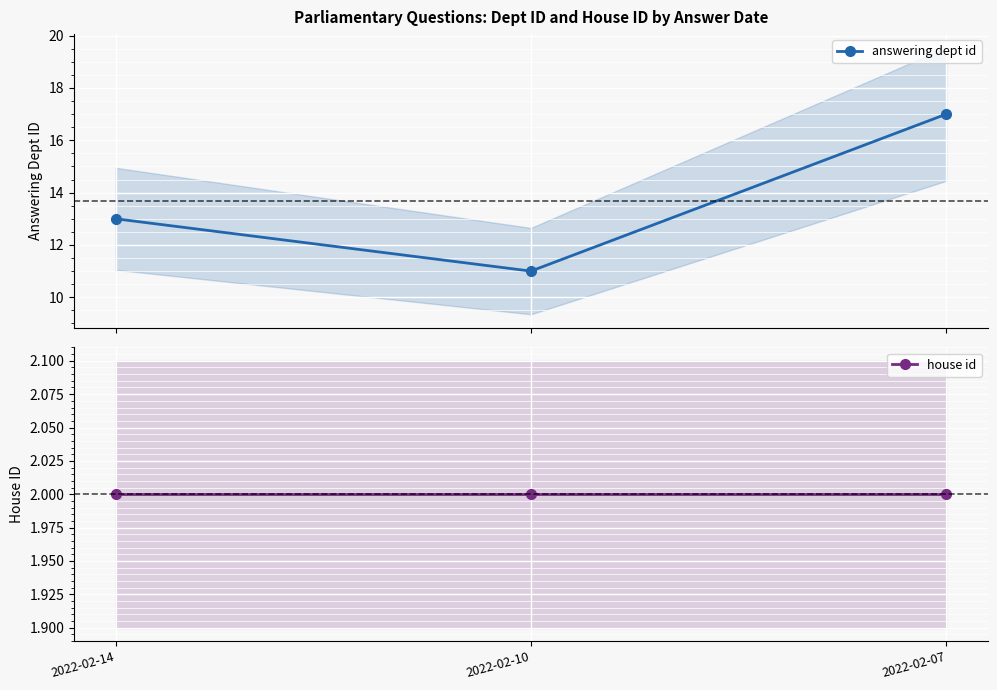

List the labels in order of house id value, largest first.

2022-02-14, 2022-02-10, 2022-02-07